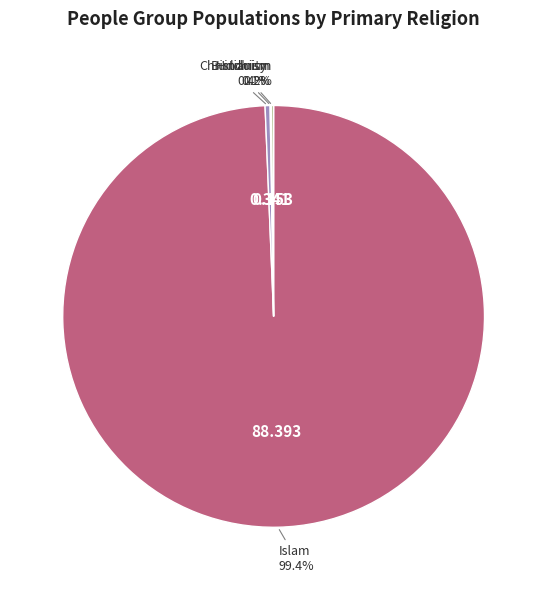

Is there a majority slice in this chart?

Yes